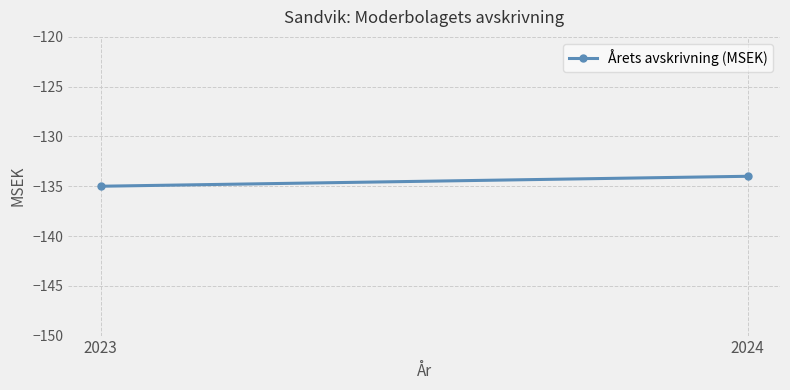

Which category has the lowest value across all series?

2023